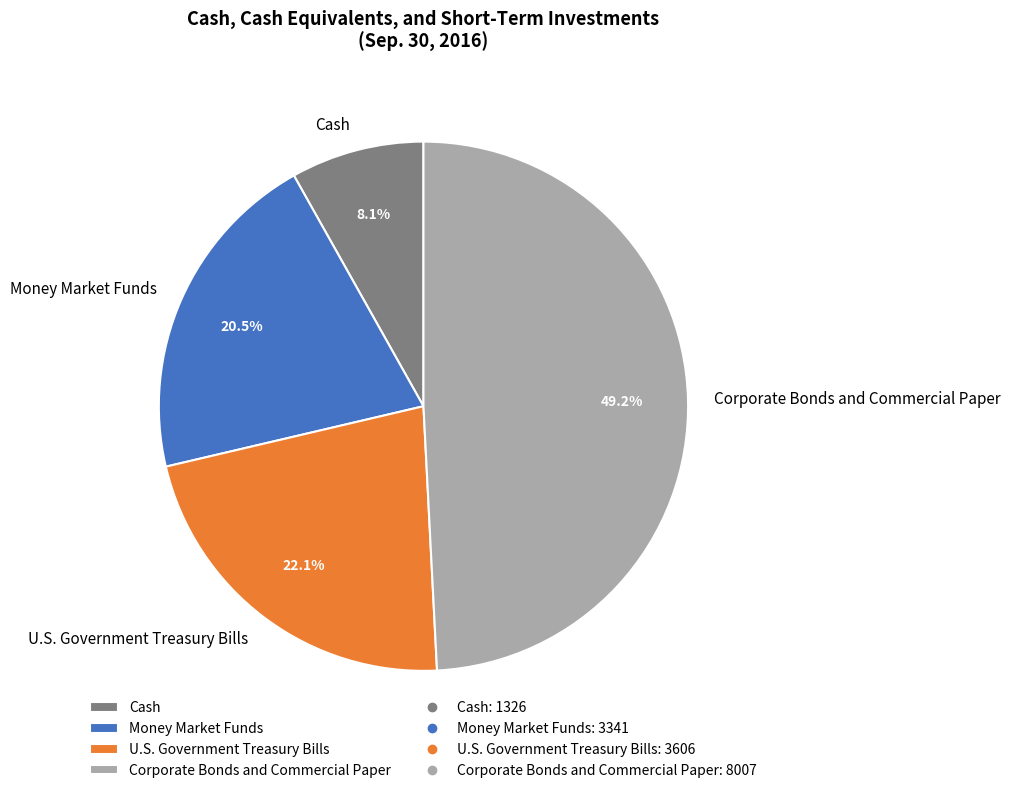

What percentage is NOT represented by Cash?

91.9%